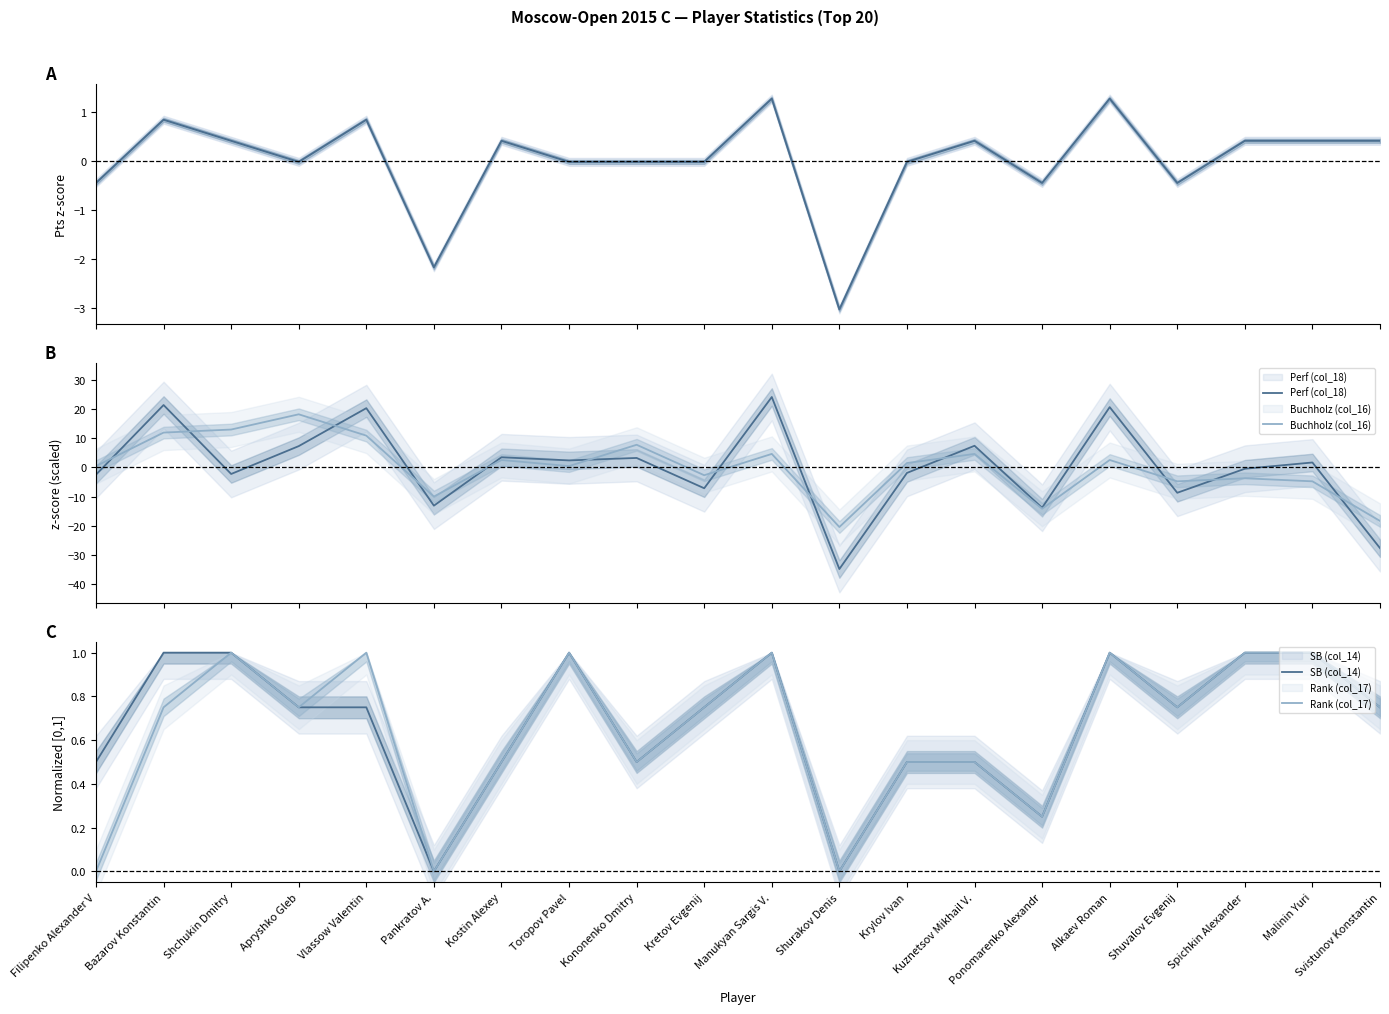

True or false: Pts (col_15) and Buchholz (col_16) intersect in this chart.

True